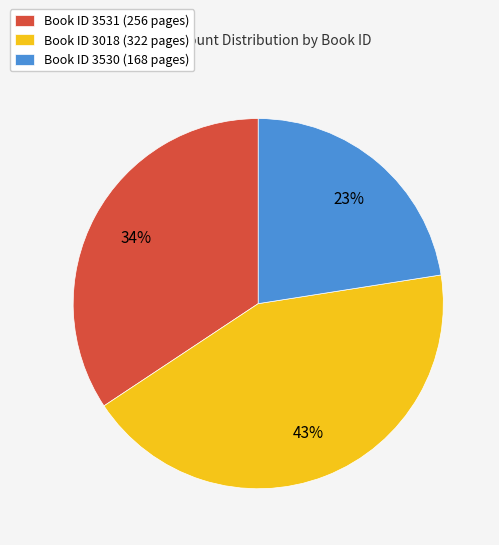

Which category has the biggest portion of the pie?

Book ID 3018 (322 pages)